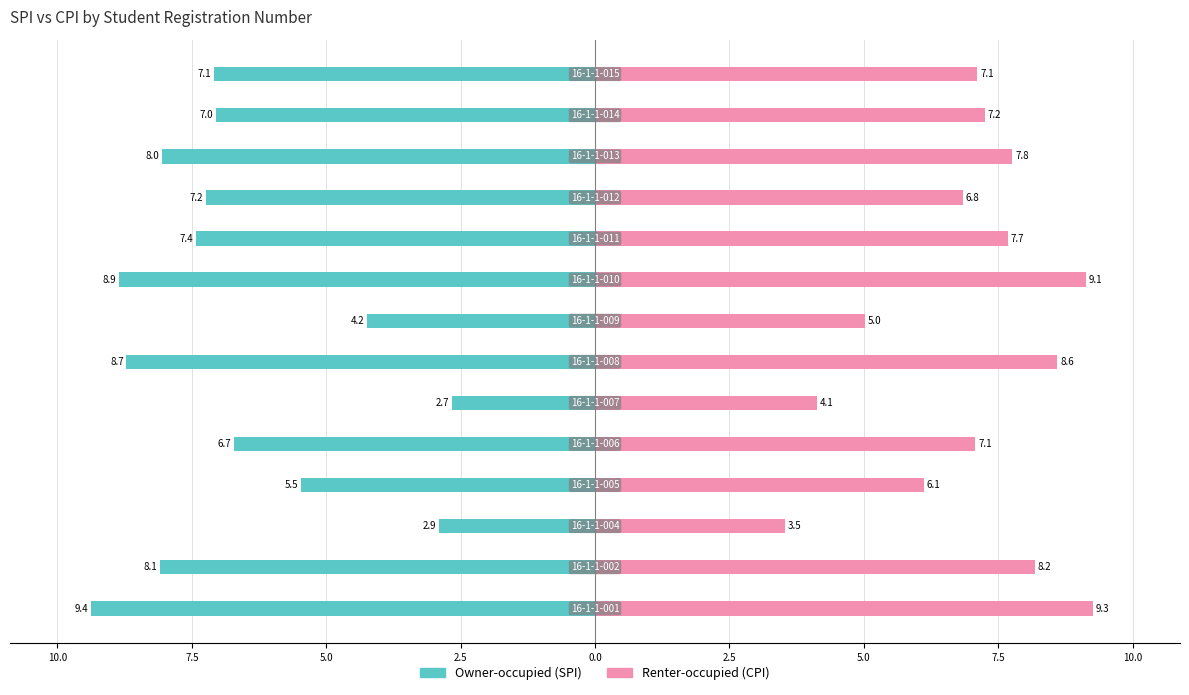

What is the highest value of the Renter-occupied series?

9.3